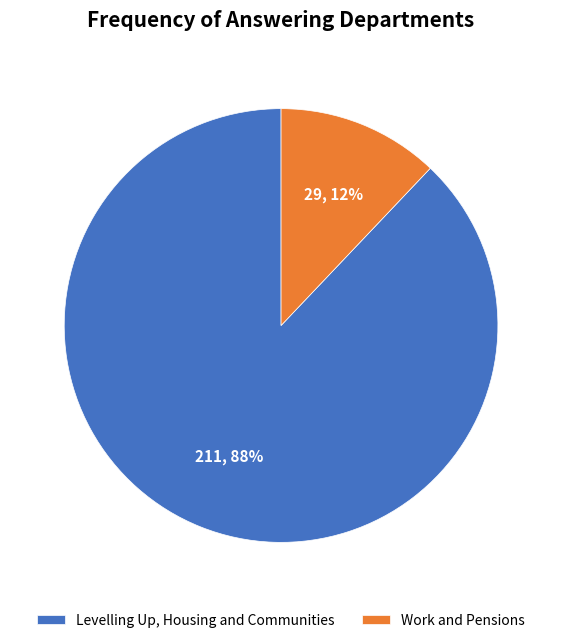

Is the sum of Levelling Up, Housing and Communities and Work and Pensions greater than half?

Yes